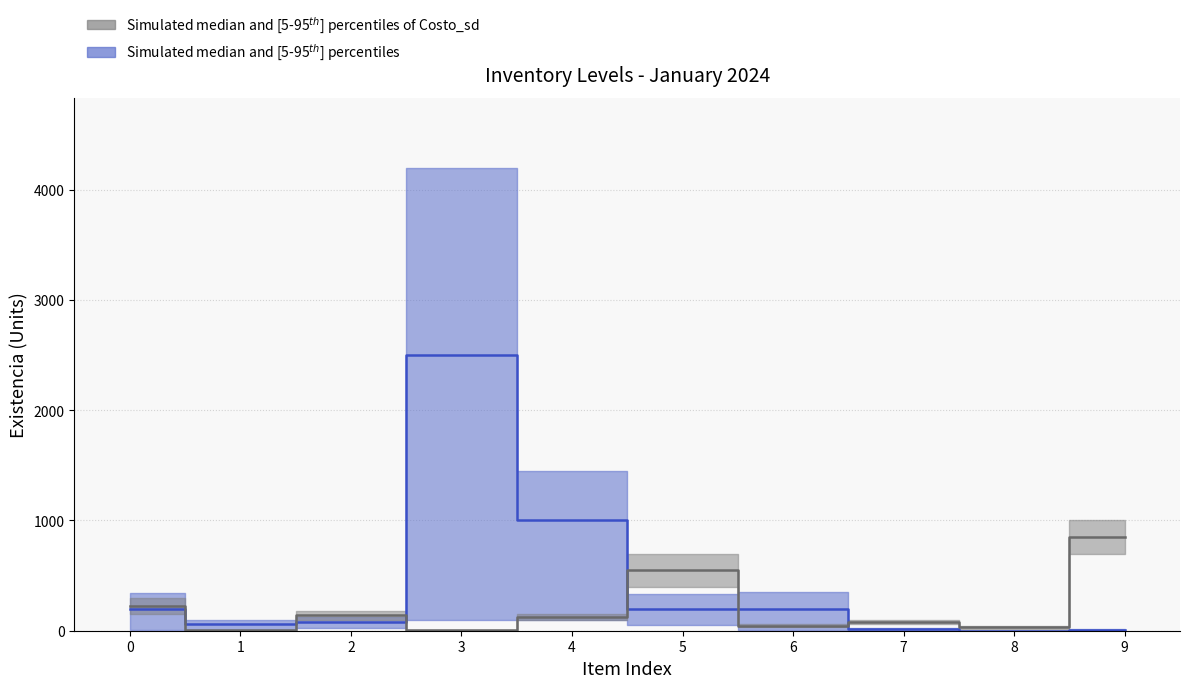

What is the difference between the maximum and minimum values in the Existencia (median) series?

2500